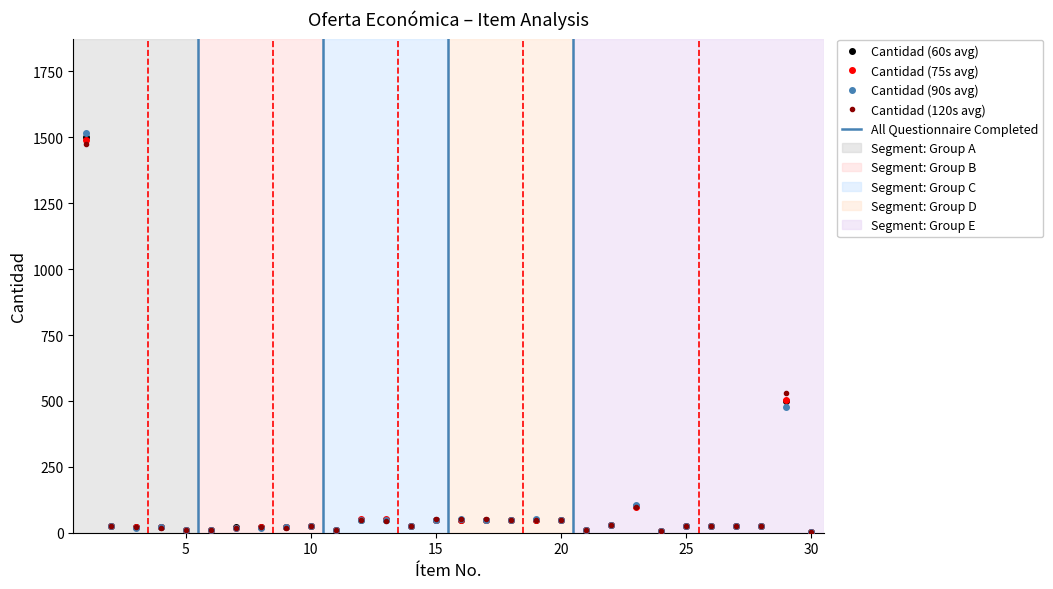

True or false: Cantidad (120s avg) has more than 1 interior local peaks.

True